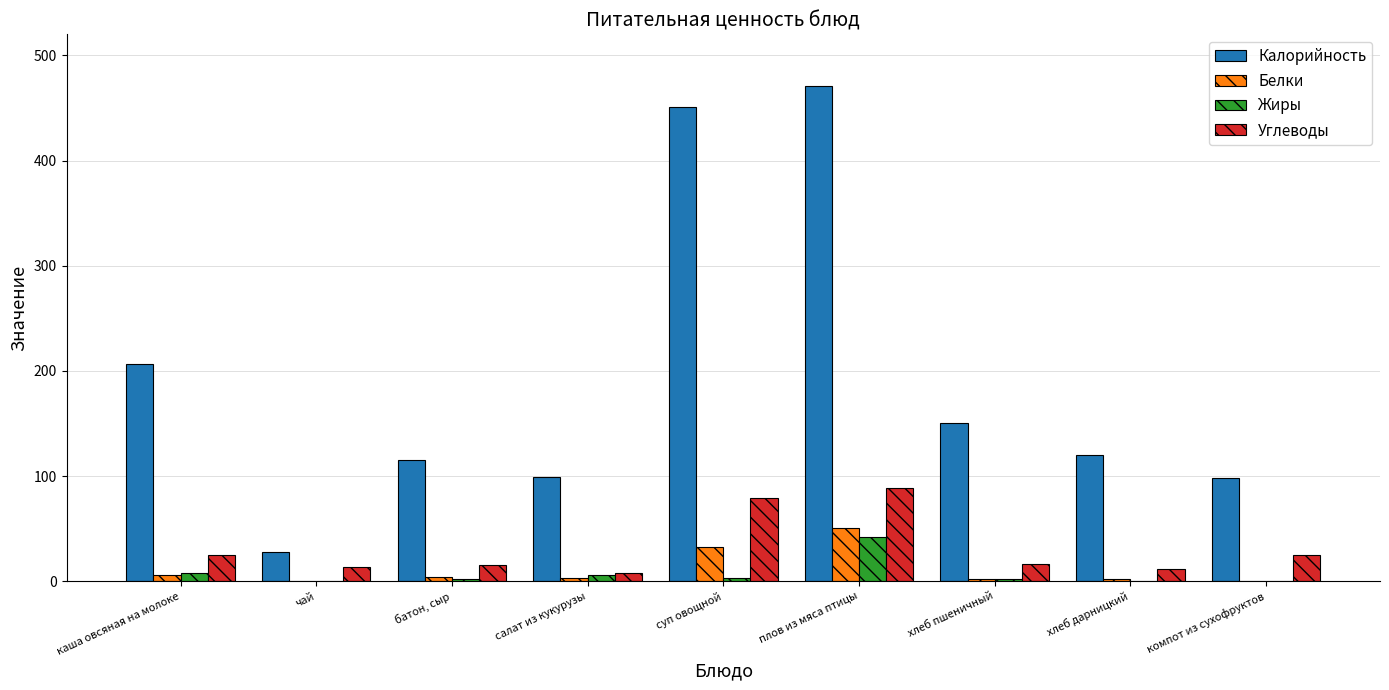

Which category has the highest value in the Жиры series?

плов из мяса птицы